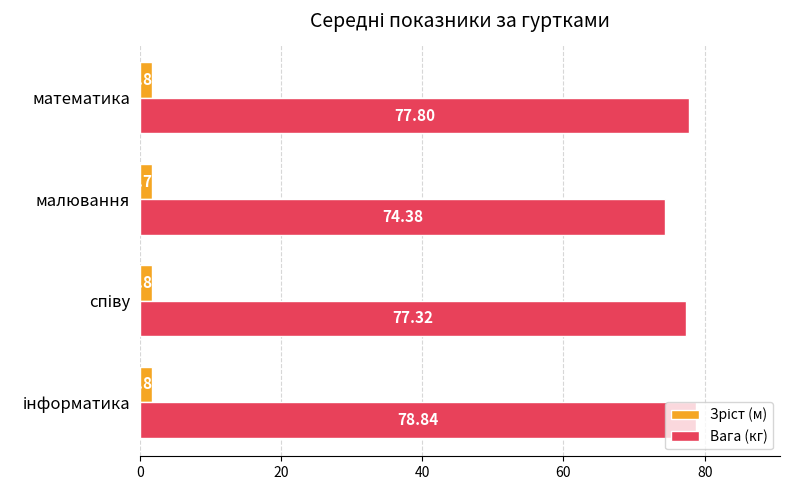

Which series has the largest range (max minus min)?

Вага (кг)